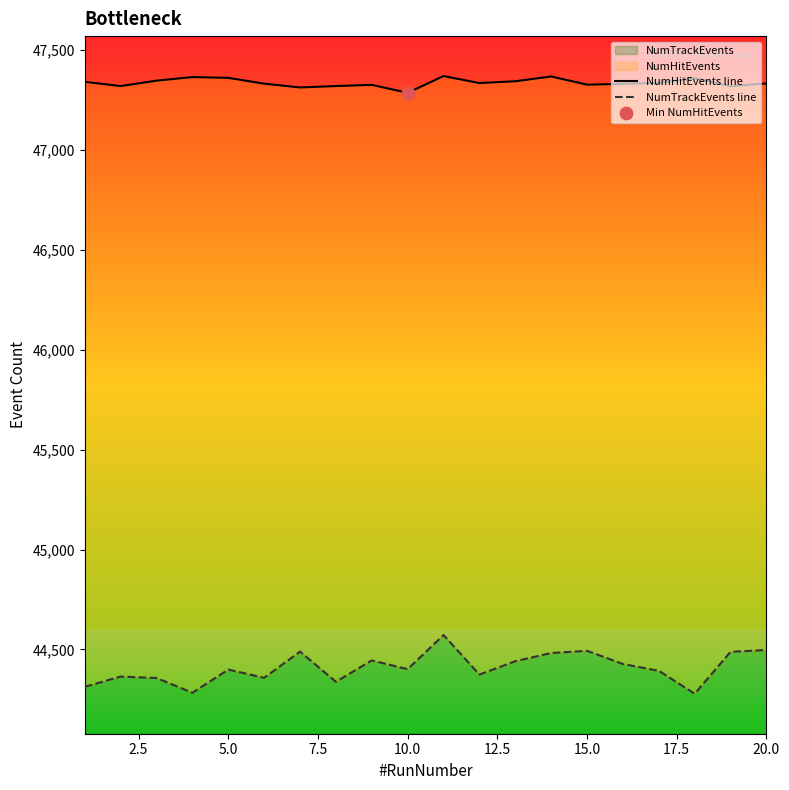

Which series reaches the minimum Y coordinate?

NumTrackEvents line